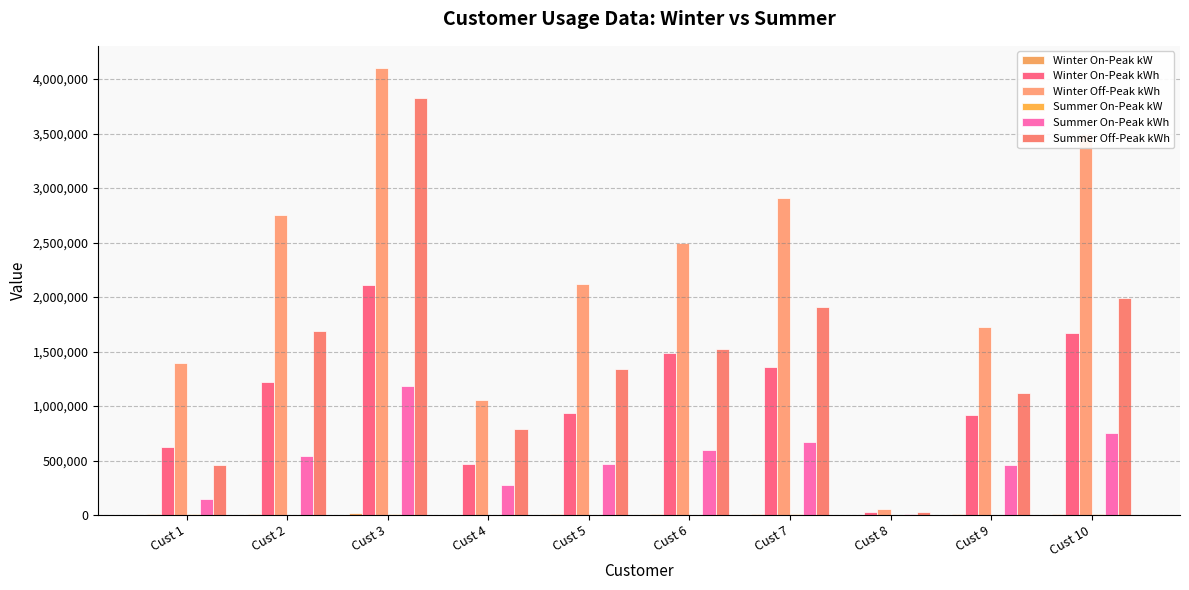

What is the difference between the maximum and second lowest values in the Winter Off-Peak kWh series?

3042867.3